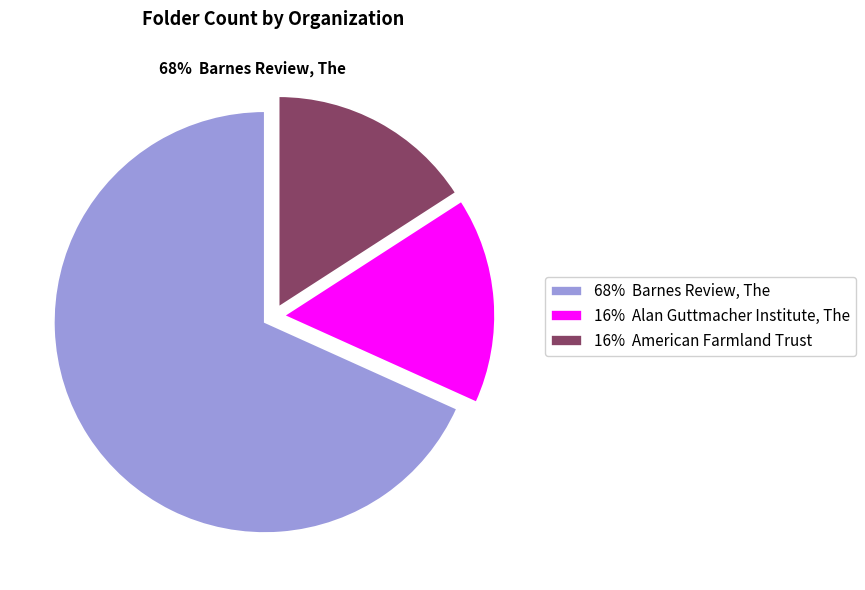

What is the change in value from Barnes Review, The to Alan Guttmacher Institute, The?

-33